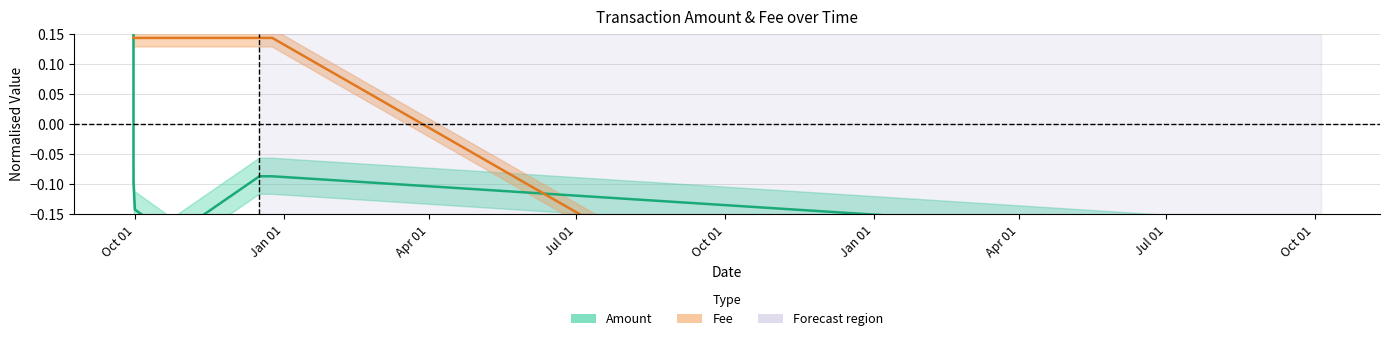

At which label does Fee first exceed 0?

2017-09-29 20:13:48